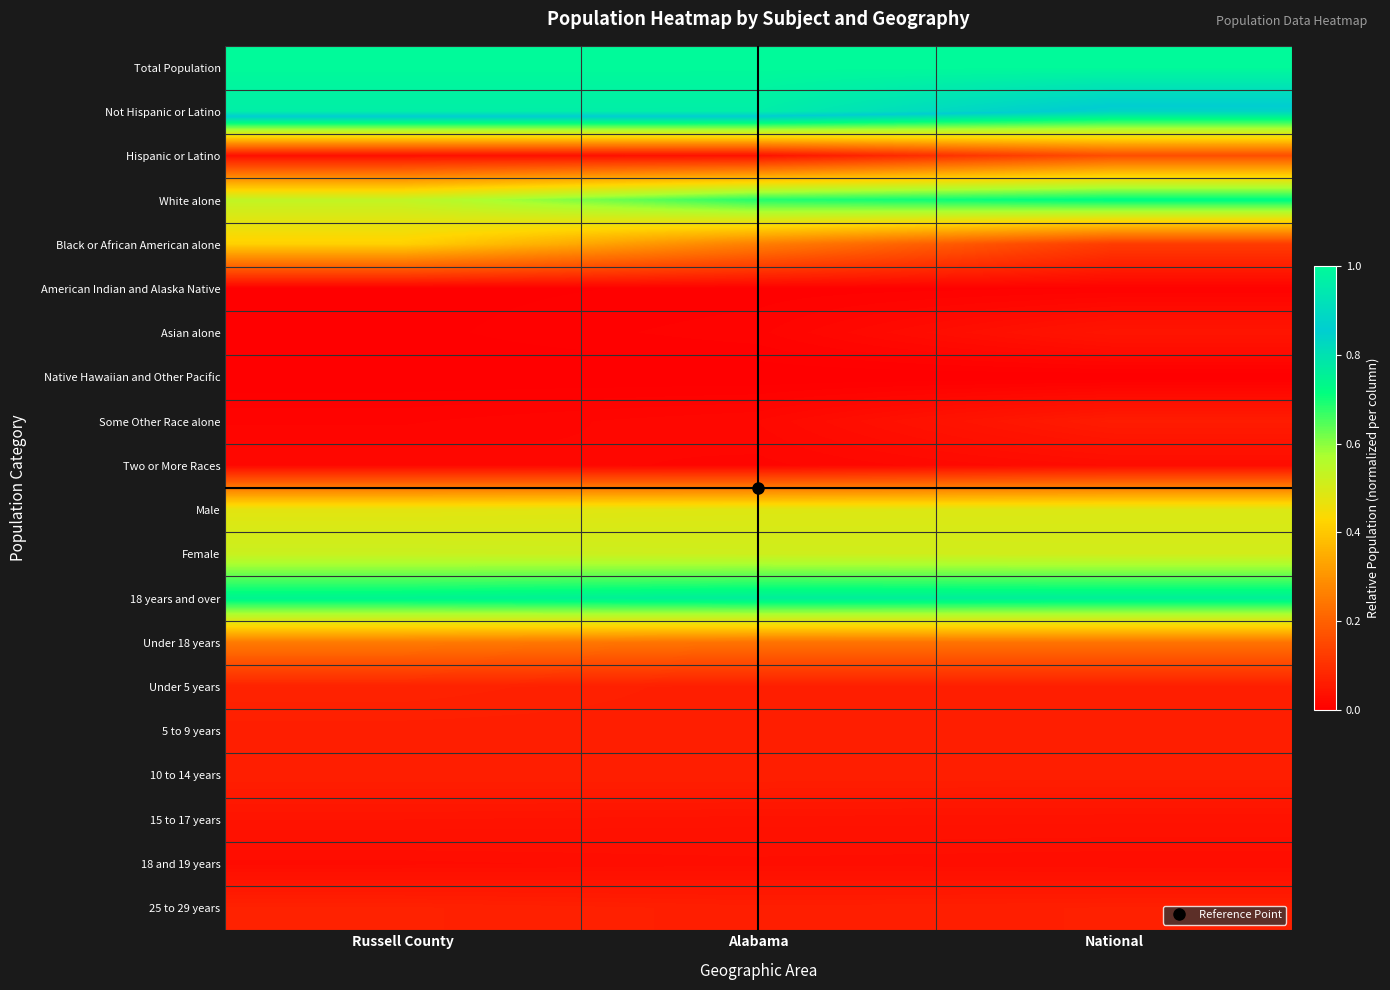

Reading left to right, extract all data points from this chart.

Total Population: Russell County=1.0	Alabama=1.0	National=1.0
Not Hispanic or Latino: Russell County=1.0	Alabama=1.0	National=0.8
Hispanic or Latino: Russell County=0.0	Alabama=0.0	National=0.2
White alone: Russell County=0.5	Alabama=0.7	National=0.7
Black or African American alone: Russell County=0.4	Alabama=0.3	National=0.1
American Indian and Alaska Native: Russell County=0.0	Alabama=0.0	National=0.0
Asian alone: Russell County=0.0	Alabama=0.0	National=0.0
Native Hawaiian and Other Pacific: Russell County=0.0	Alabama=0.0	National=0.0
Some Other Race alone: Russell County=0.0	Alabama=0.0	National=0.1
Two or More Races: Russell County=0.0	Alabama=0.0	National=0.0
Male: Russell County=0.5	Alabama=0.5	National=0.5
Female: Russell County=0.5	Alabama=0.5	National=0.5
18 years and over: Russell County=0.7	Alabama=0.8	National=0.8
Under 18 years: Russell County=0.3	Alabama=0.2	National=0.2
Under 5 years: Russell County=0.1	Alabama=0.1	National=0.1
5 to 9 years: Russell County=0.1	Alabama=0.1	National=0.1
10 to 14 years: Russell County=0.1	Alabama=0.1	National=0.1
15 to 17 years: Russell County=0.0	Alabama=0.0	National=0.0
18 and 19 years: Russell County=0.0	Alabama=0.0	National=0.0
25 to 29 years: Russell County=0.1	Alabama=0.1	National=0.1